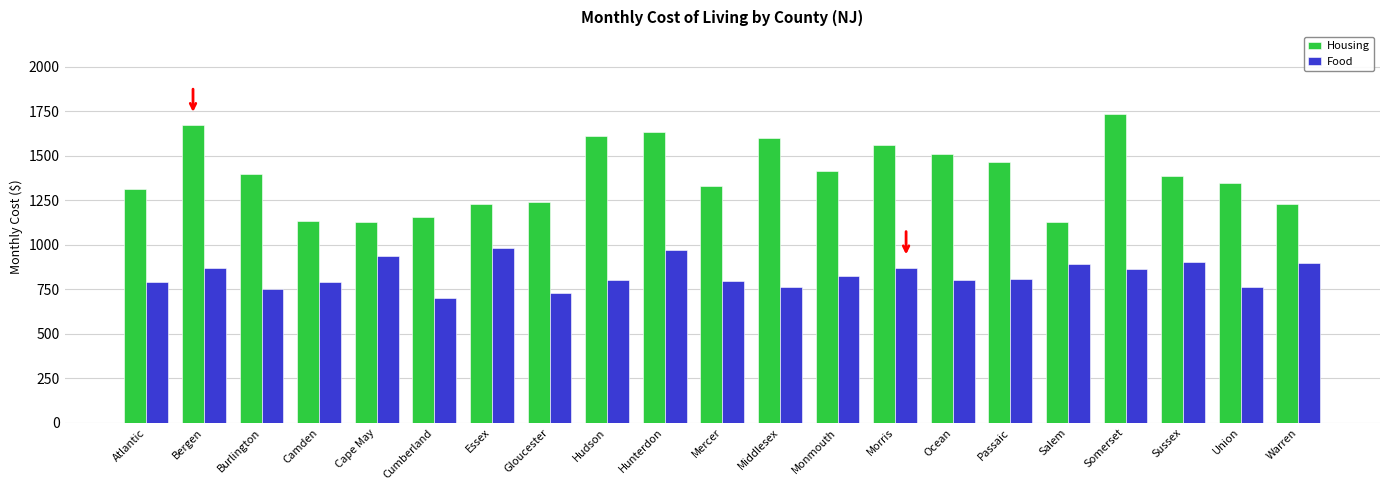

List the series in order of their overall mean, highest first.

Housing, Food